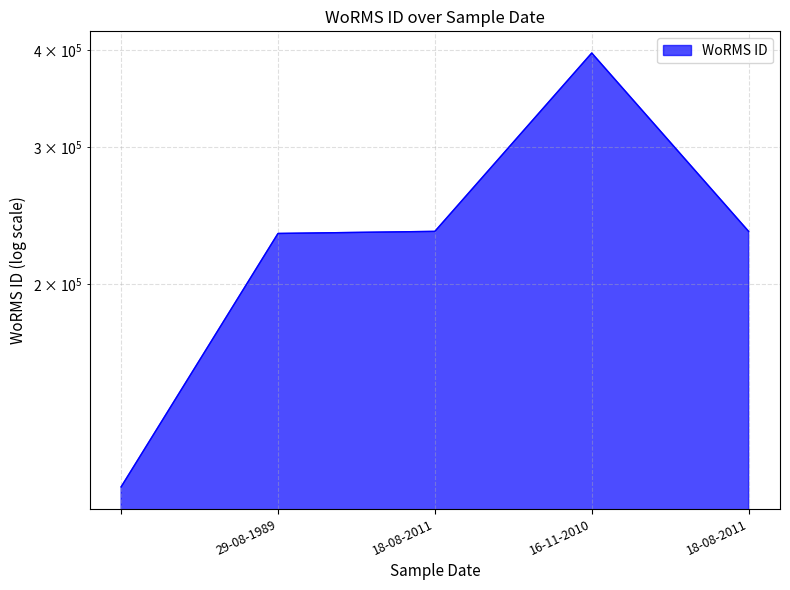

Count the number of values greater than 233820.

1